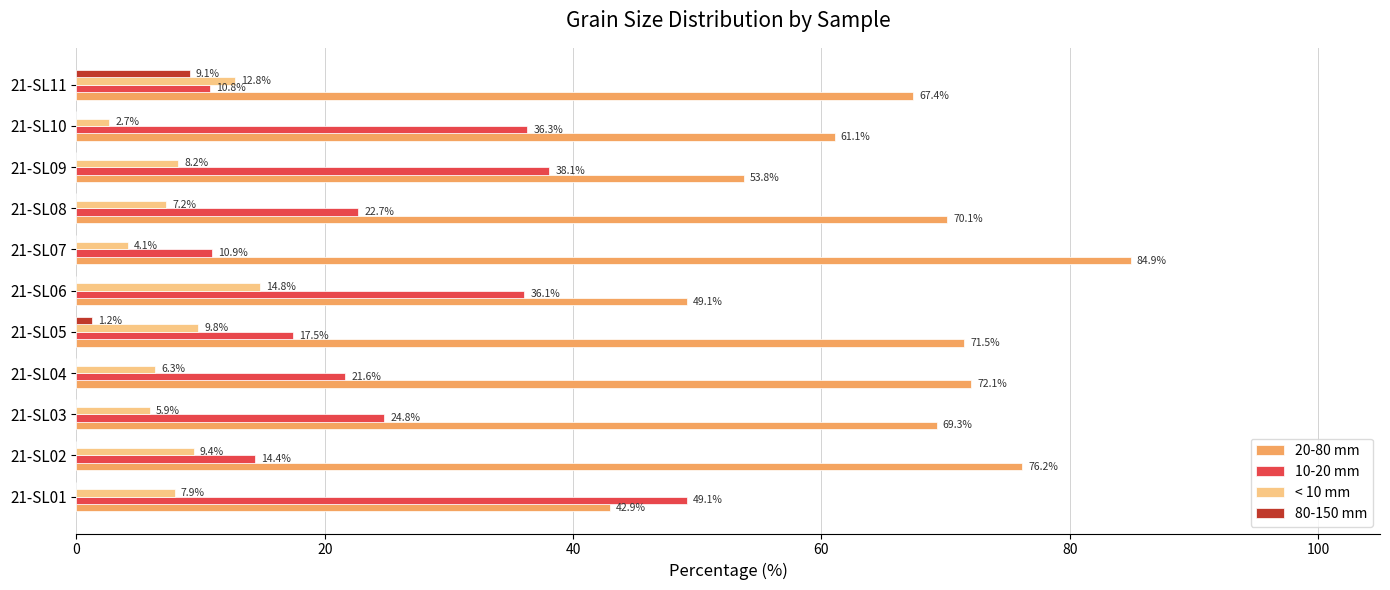

The value of < 10 mm at 21-SL05 is 9.8. True or false?

True